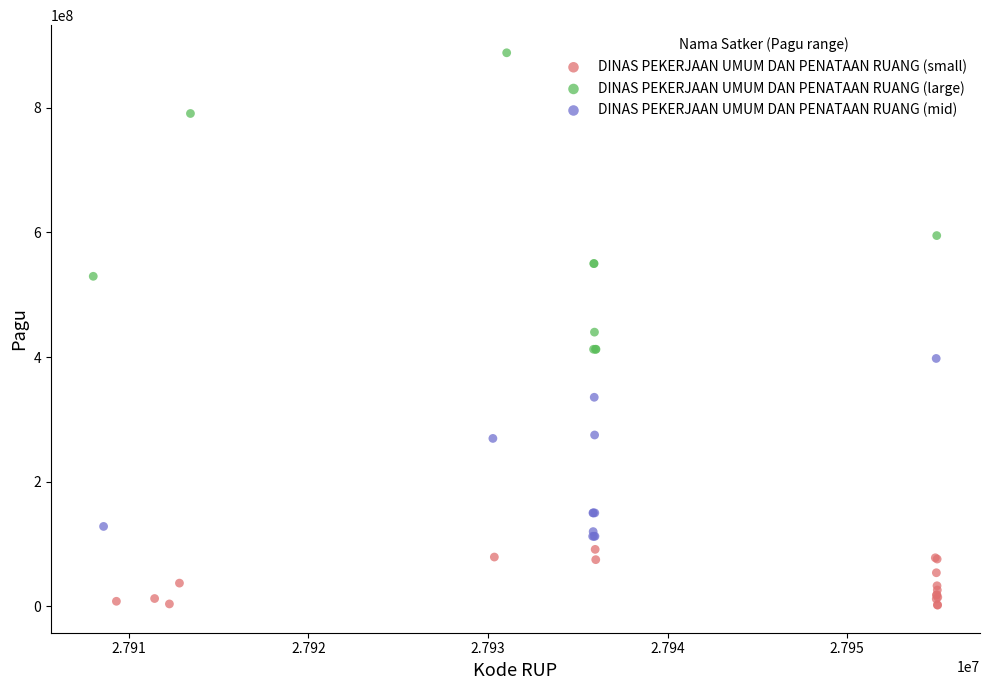

Which series reaches the maximum Y coordinate?

DINAS PEKERJAAN UMUM DAN PENATAAN RUANG (large)